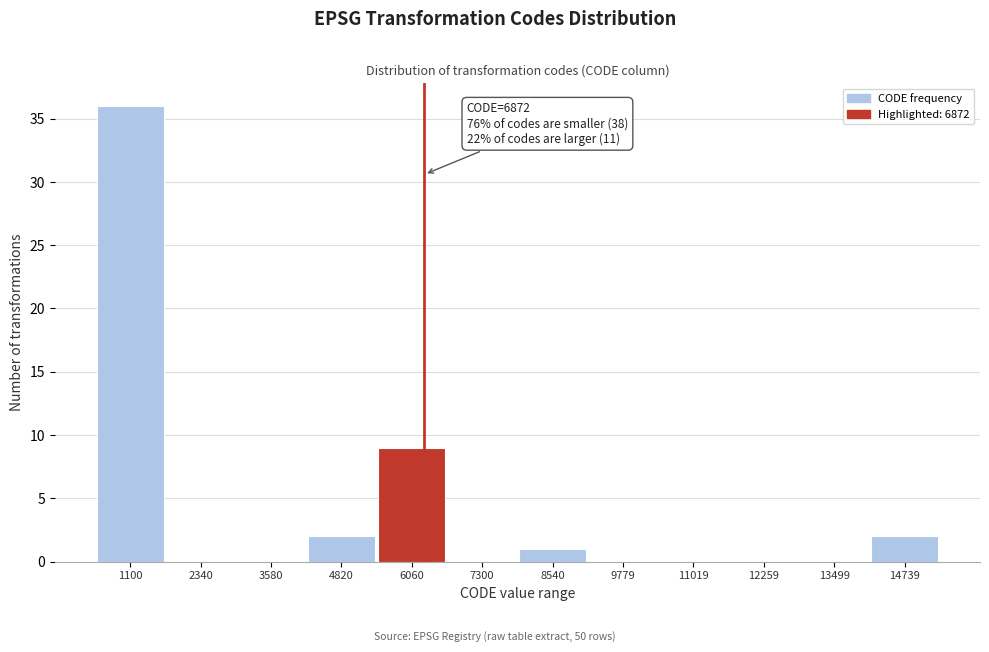

Reading left to right, what are all the values shown in this chart?

1100=36	2340=0	3580=0	4820=2	6060=9	7300=0	8540=1	9779=0	11019=0	12259=0	13499=0	14739=2